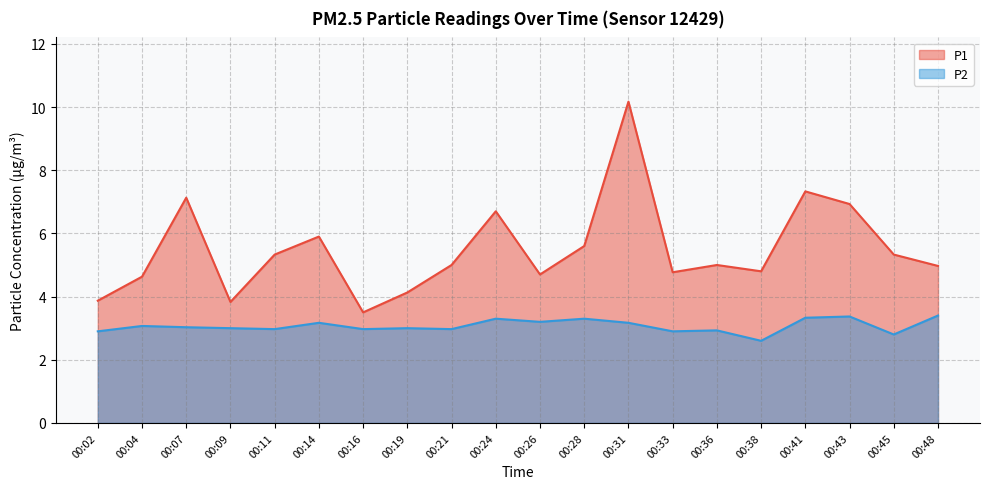

True or false: P2 has a value of 3.3 at 00:28.

True